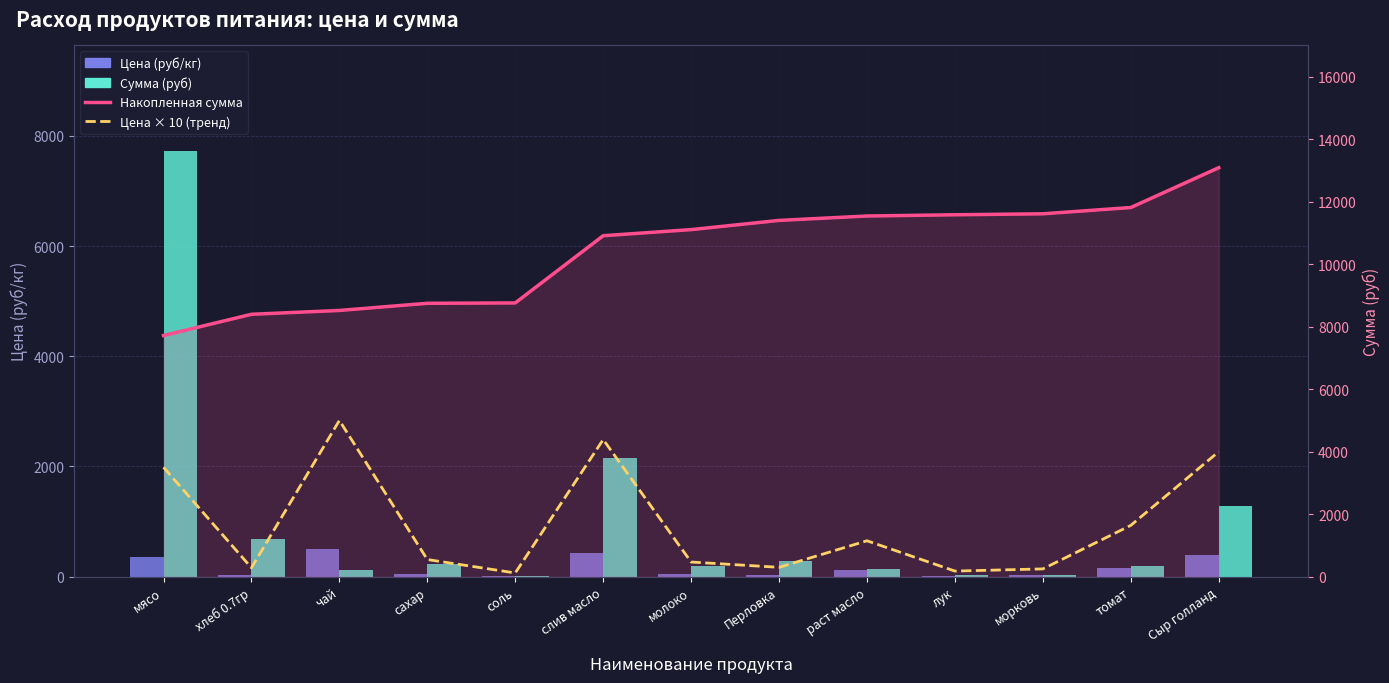

The Цена × 10 (тренд) series shows 805.0 at сахар. True or false?

False